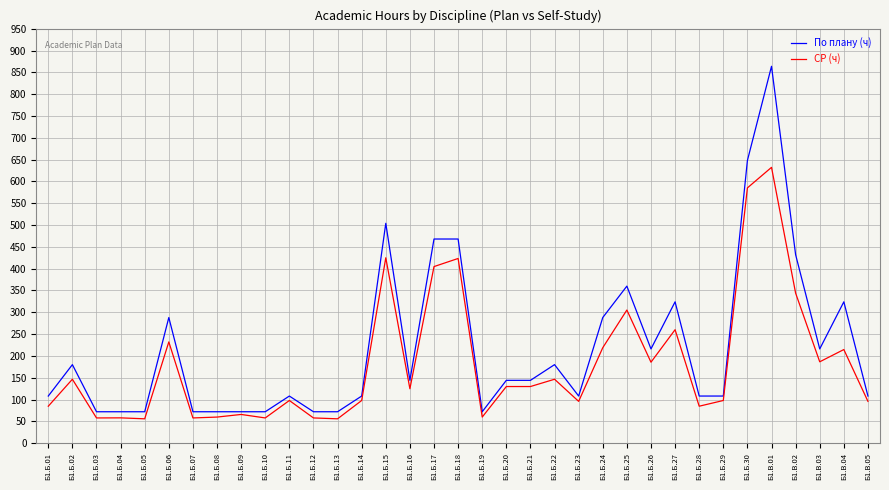

Rank the series at Б1.Б.24 from highest to lowest value.

По плану (ч), СР (ч)